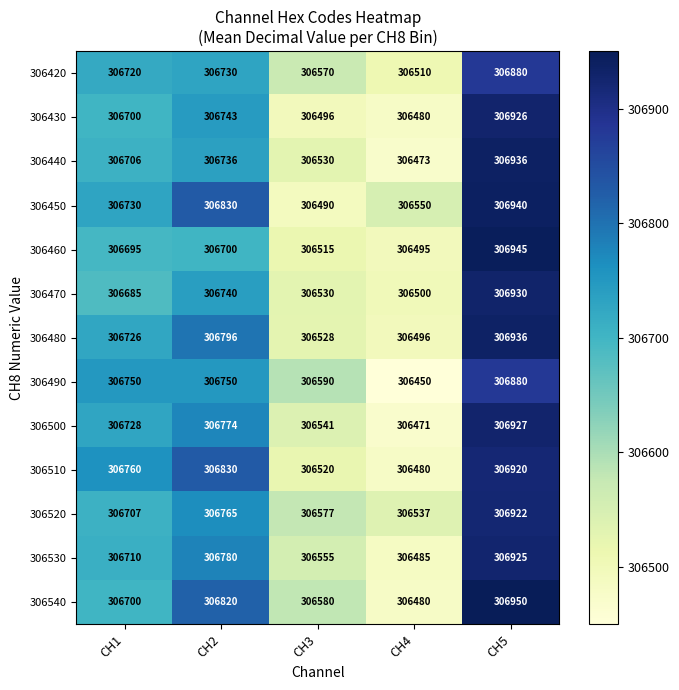

What is the greatest value displayed?

306950